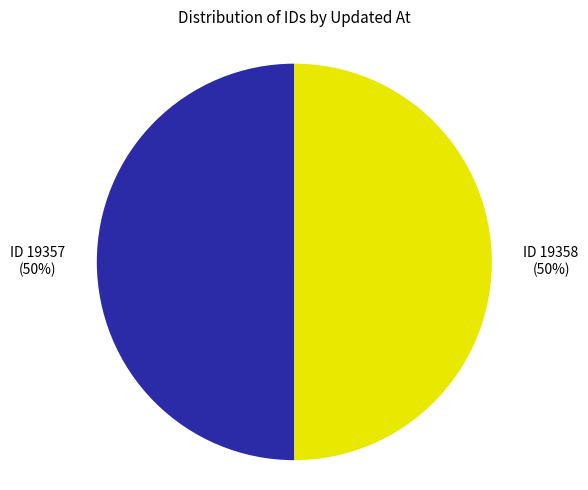

How many slices are in this pie chart?

2